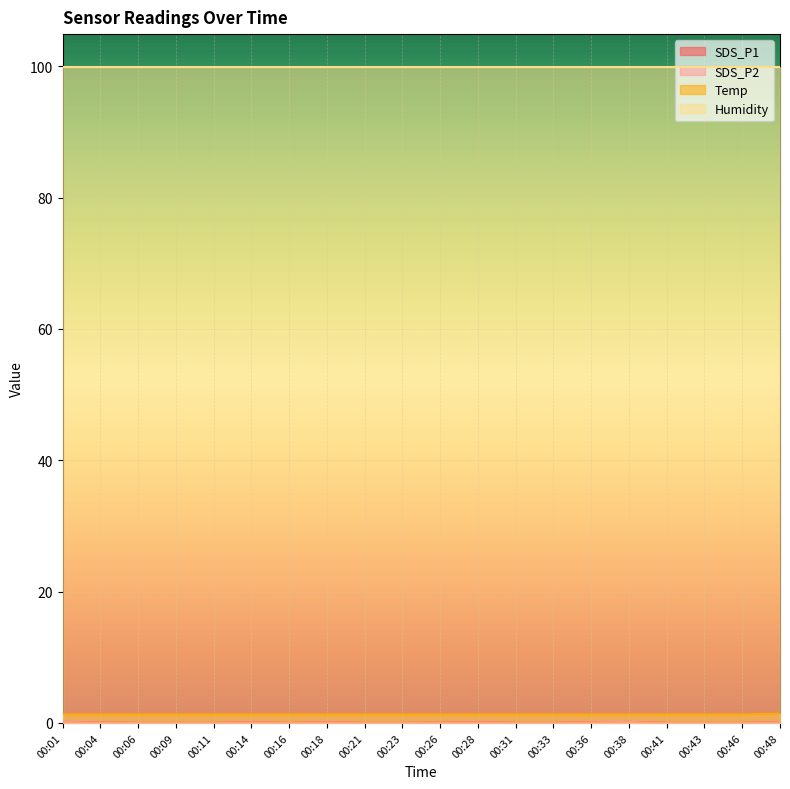

Where is the first local minimum for SDS_P2?

00:16